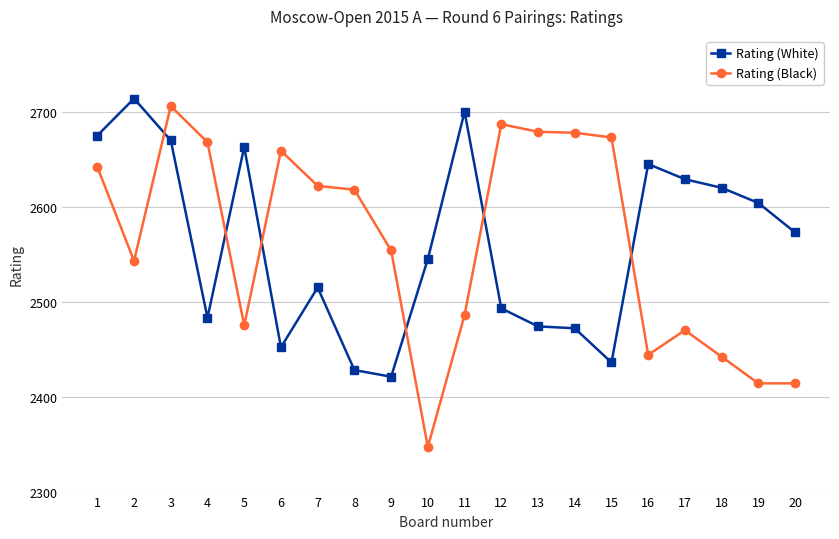

What is the smallest value displayed?

2347